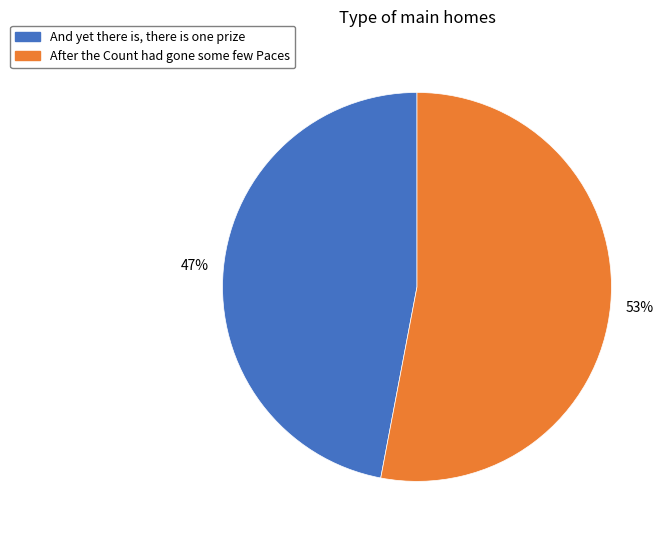

Between And yet there is, there is one prize and After the Count had gone some few Paces, which is larger?

After the Count had gone some few Paces